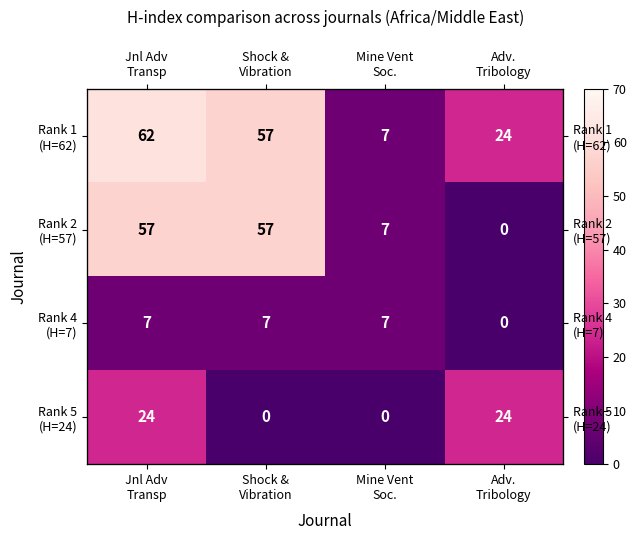

Rank the series at Shock & Vibration from highest to lowest value.

Rank 1 (H=62), Rank 2 (H=57), Rank 4 (H=7), Rank 5 (H=24)